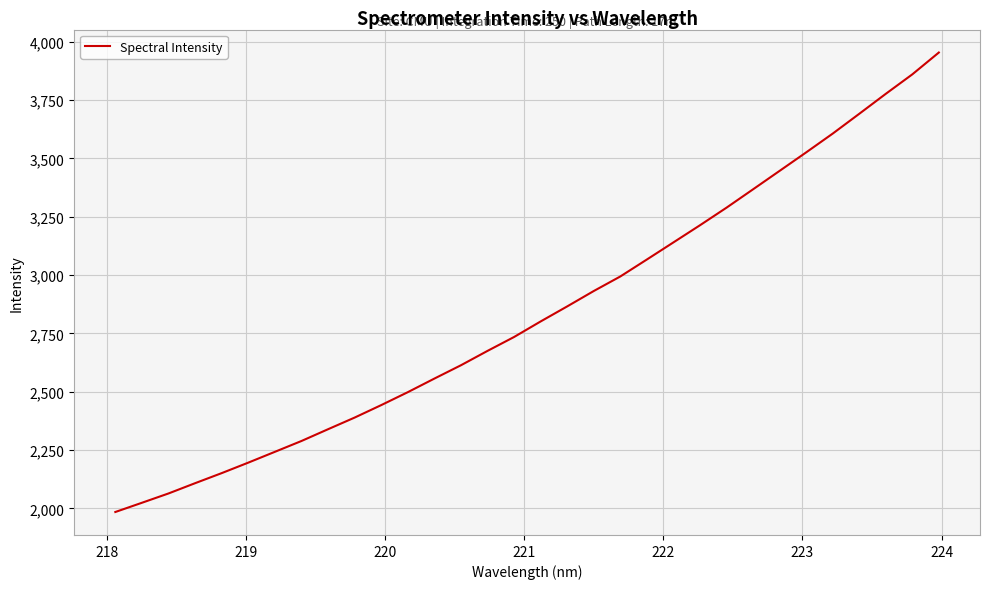

How many lines are shown in the chart?

1